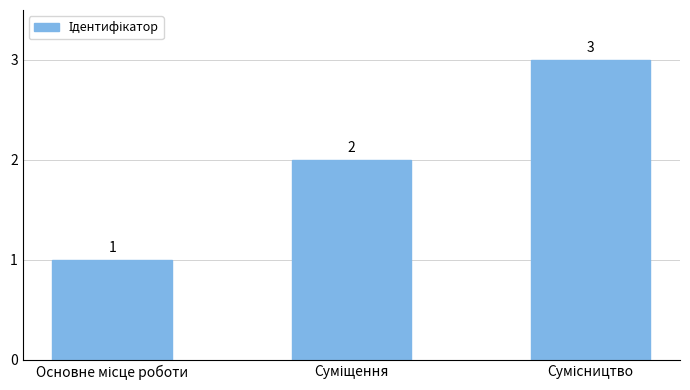

What is the maximum value shown in the chart?

3